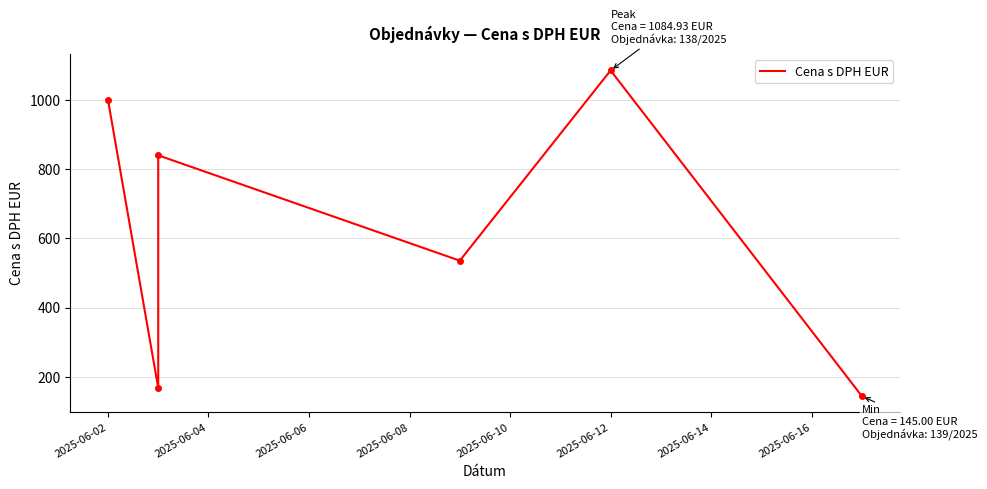

What is the maximum value shown in the chart?

1084.9